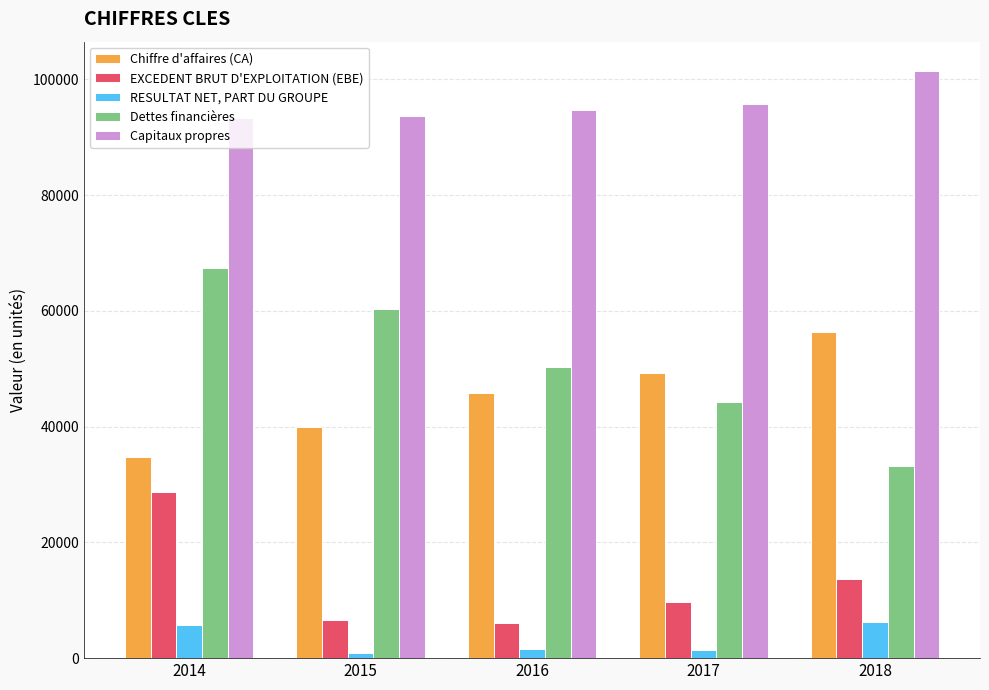

Rank the series at 2015 from lowest to highest value.

RESULTAT NET, PART DU GROUPE, EXCEDENT BRUT D'EXPLOITATION (EBE), Chiffre d'affaires (CA), Dettes financières, Capitaux propres